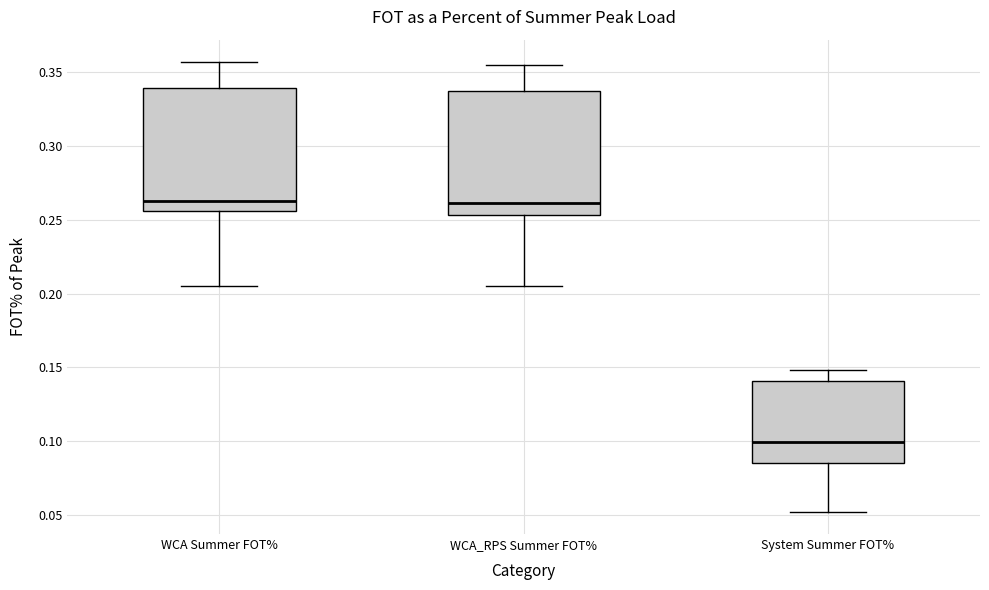

Reading left to right, read every box against the y-axis: the position of its median line, the range the box covers, and the ends of its whiskers. The values are not printed on the chart, so give them approximately, as read against the axis.

WCA Summer FOT%: median 0.265, box 0.255 to 0.340, whiskers 0.205 to 0.355
WCA_RPS Summer FOT%: median 0.260, box 0.255 to 0.335, whiskers 0.205 to 0.355
System Summer FOT%: median 0.100, box 0.085 to 0.140, whiskers 0.050 to 0.150